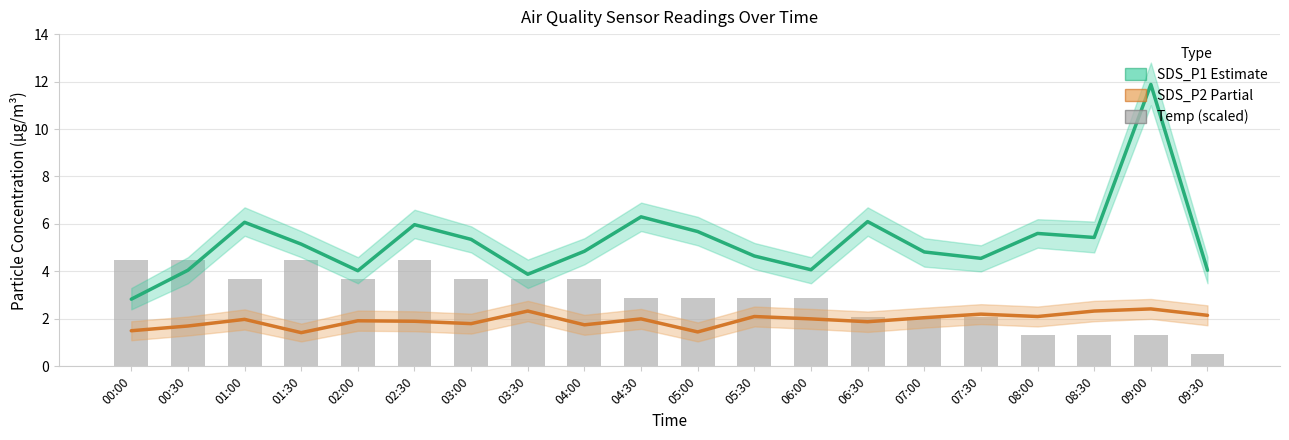

Is it true that SDS_P1 Estimate equals 5.9 at 06:00?

False